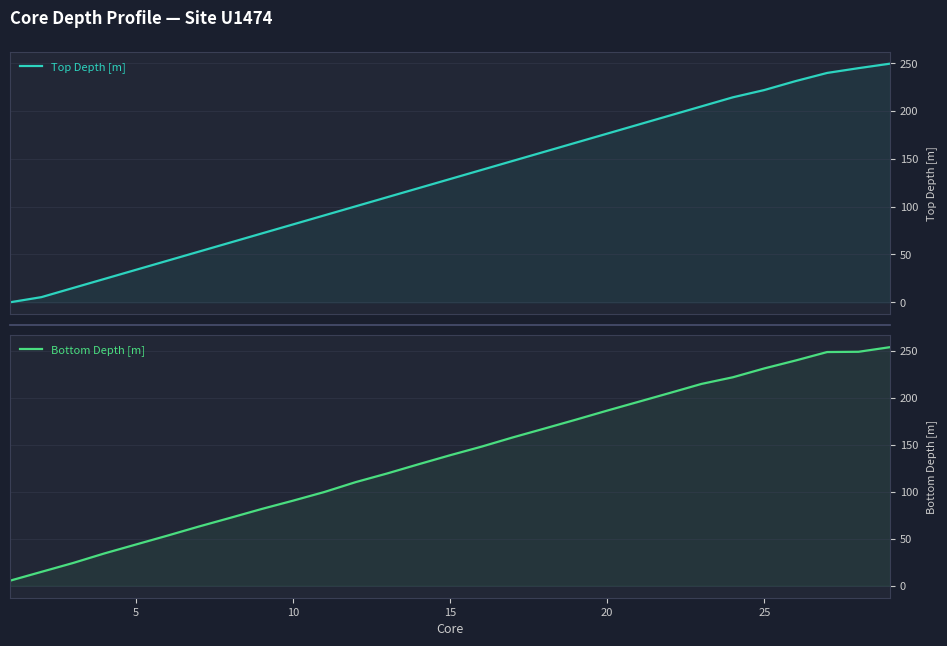

What are all the series names shown in the legend?

Top Depth [m], Bottom Depth [m]